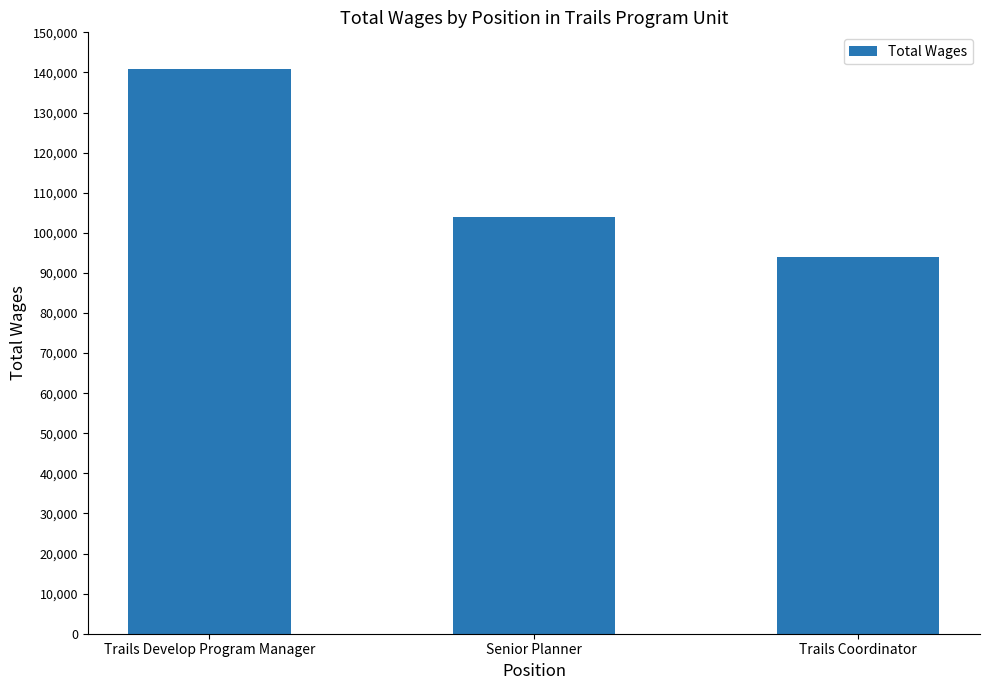

What is the difference between the maximum and second lowest values?

37117